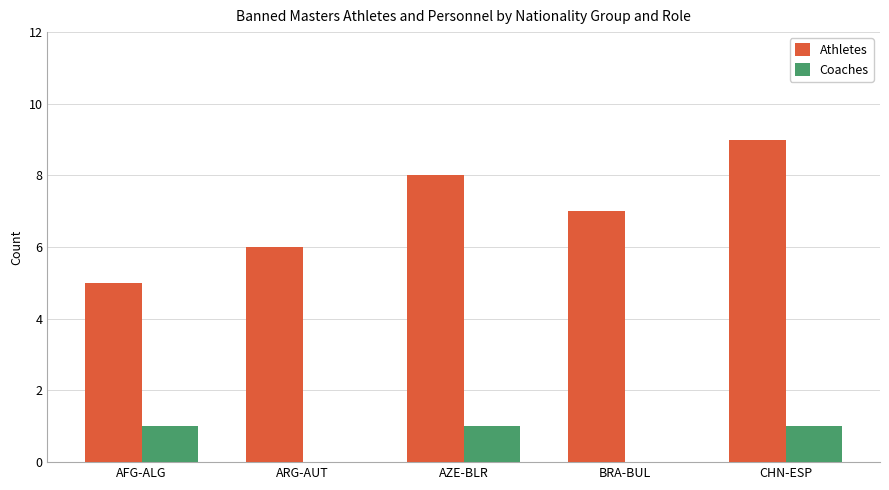

Read the Athletes value at BRA-BUL.

7